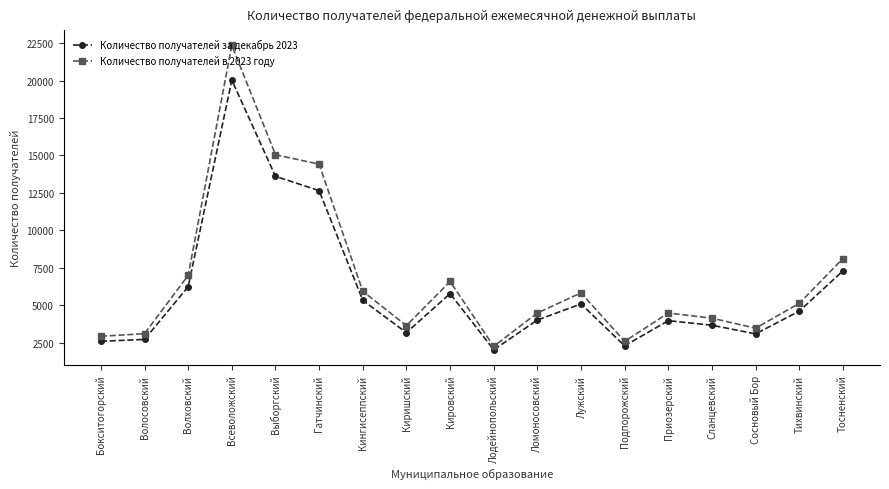

What is the spread (max minus min) of values at Подпорожский?

299